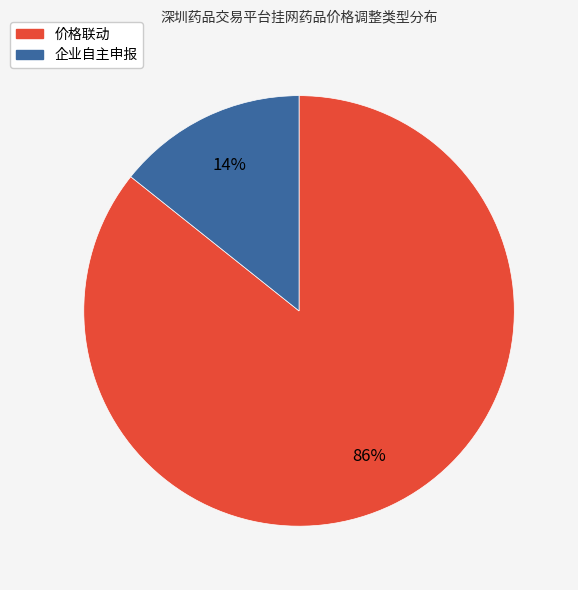

How many slices are in this pie chart?

2